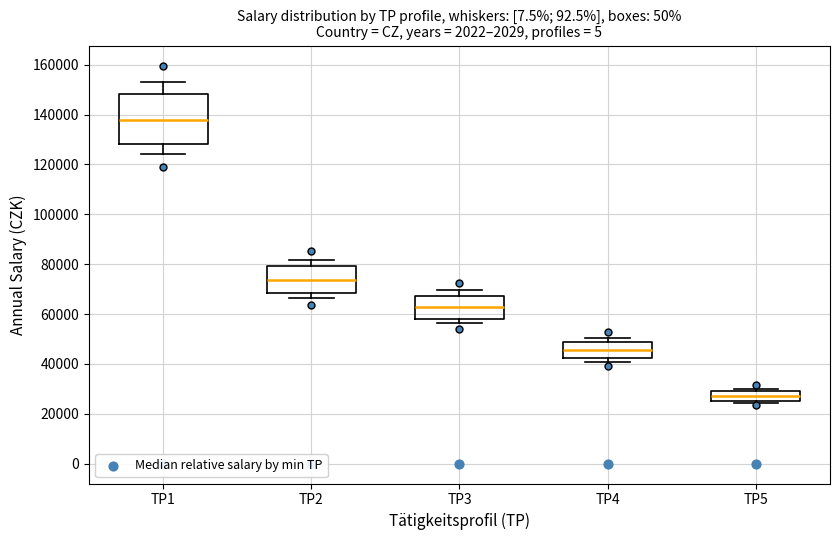

Where does the lower whisker of the box for TP2 end on the y-axis? The values are not printed on the chart, so give them approximately, as read against the axis.

66000